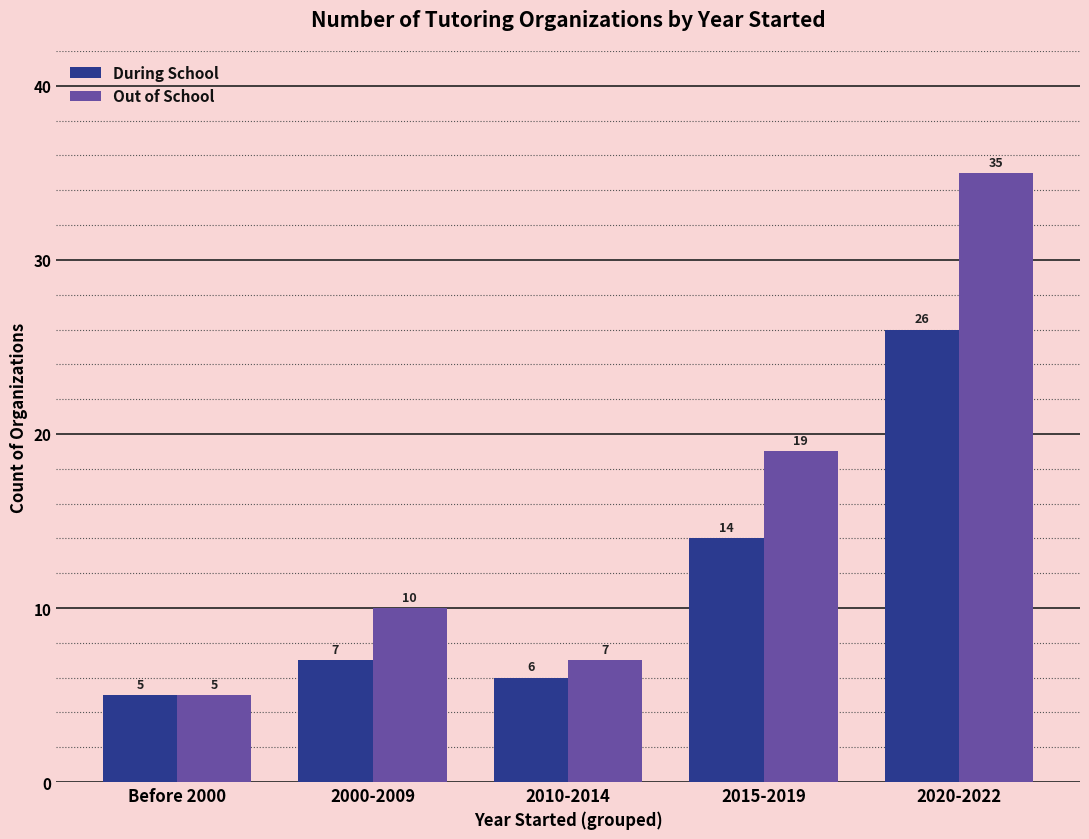

Rank the series by their average value, from lowest to highest.

During School, Out of School